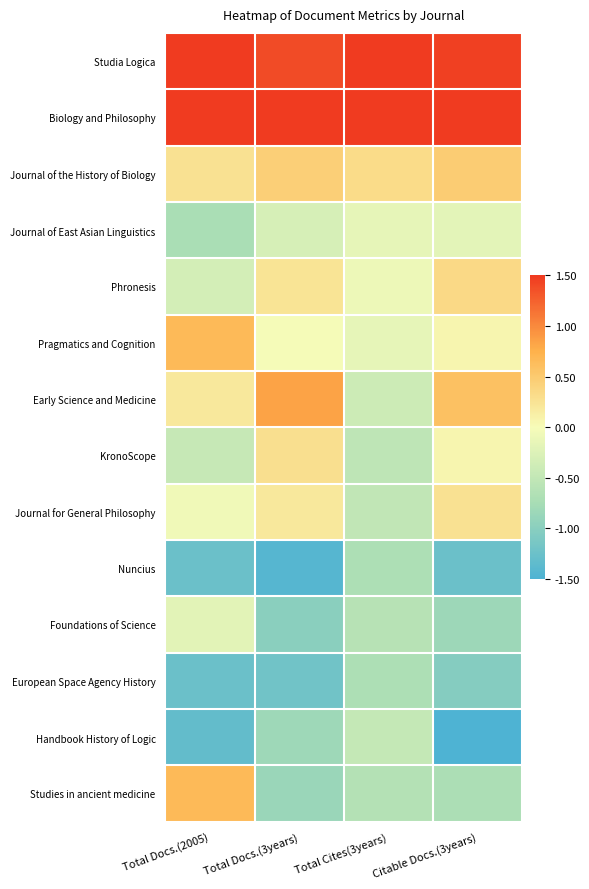

What is the total value across all series at Total Cites(3years)?

-1.6